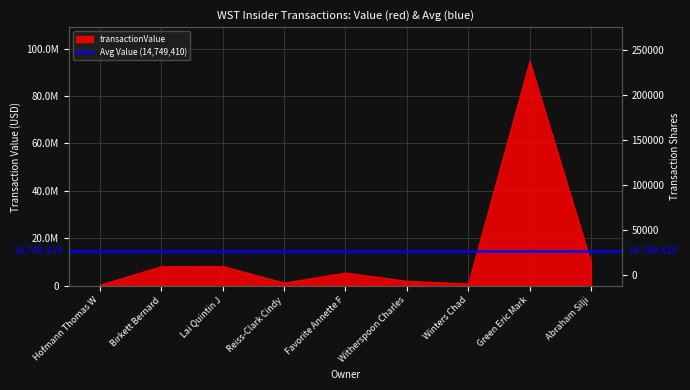

How many data points are less than 15012?

4